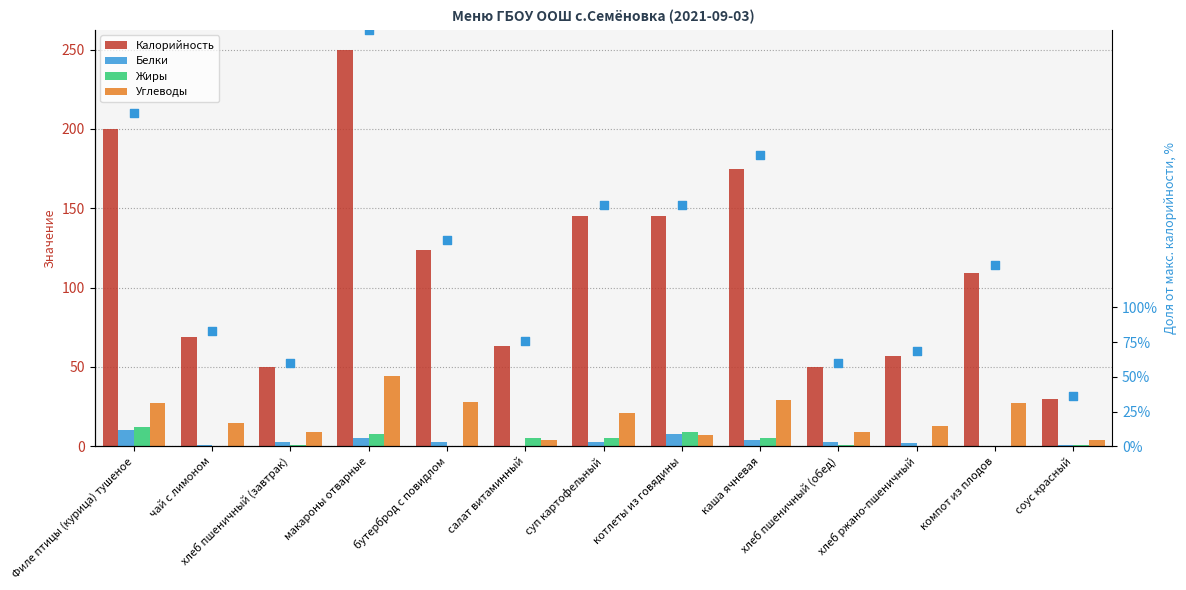

What is the total value across all series at каша ячневая?

423.0